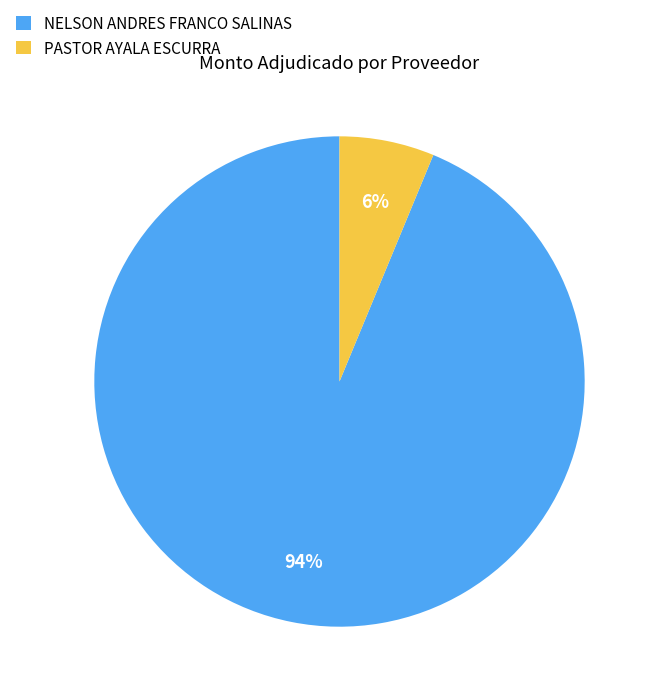

Which slice is the largest?

NELSON ANDRES FRANCO SALINAS